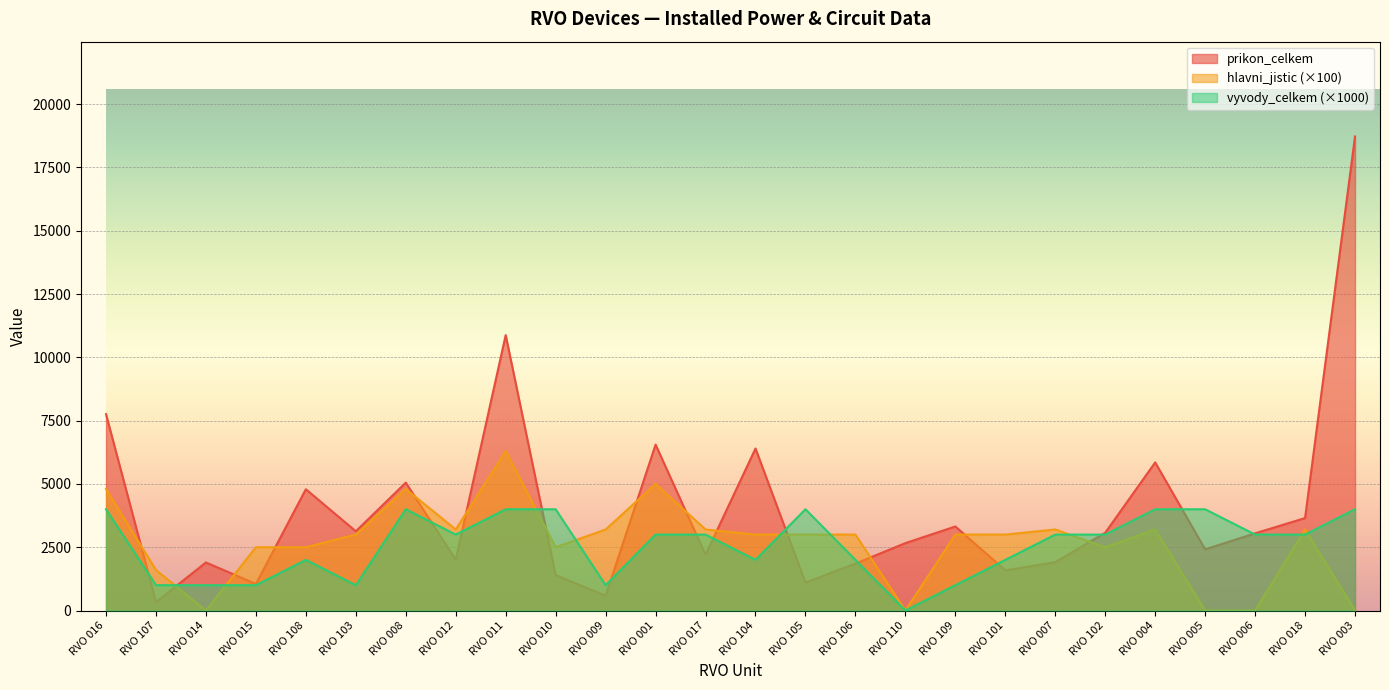

The value of hlavni_jistic at RVO 008 is 4800. True or false?

True